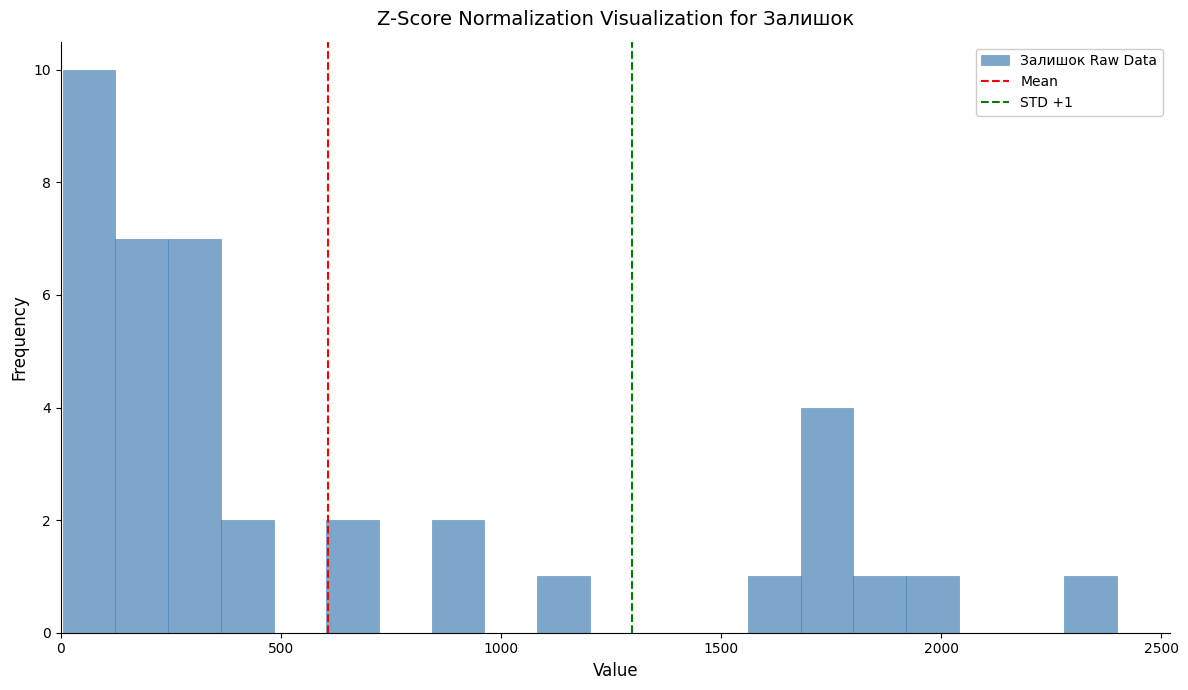

Around what value on the x-axis is the tallest bar? Give the approximate position of its centre, as read against the axis.

50